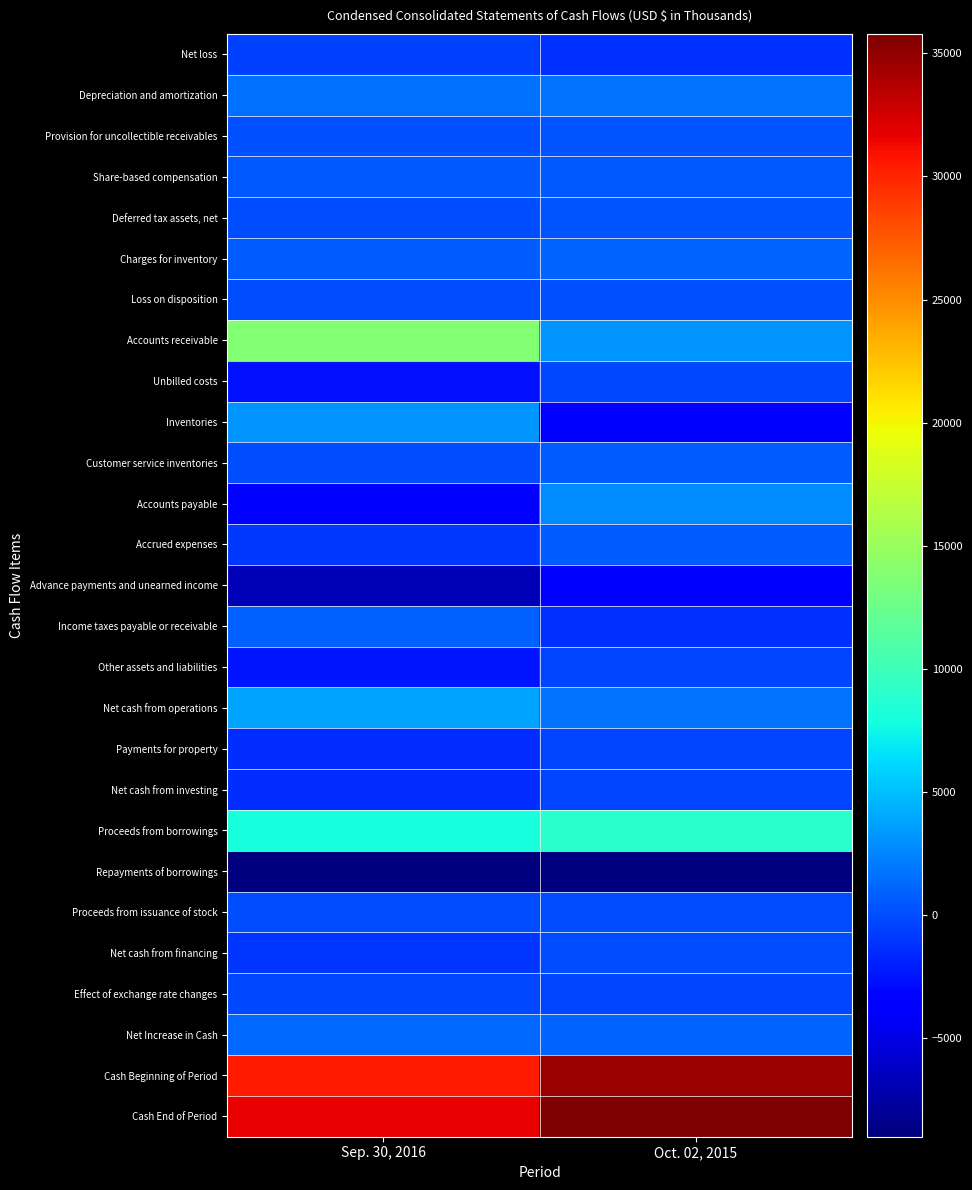

What is the minimum value shown in the chart?

-9000